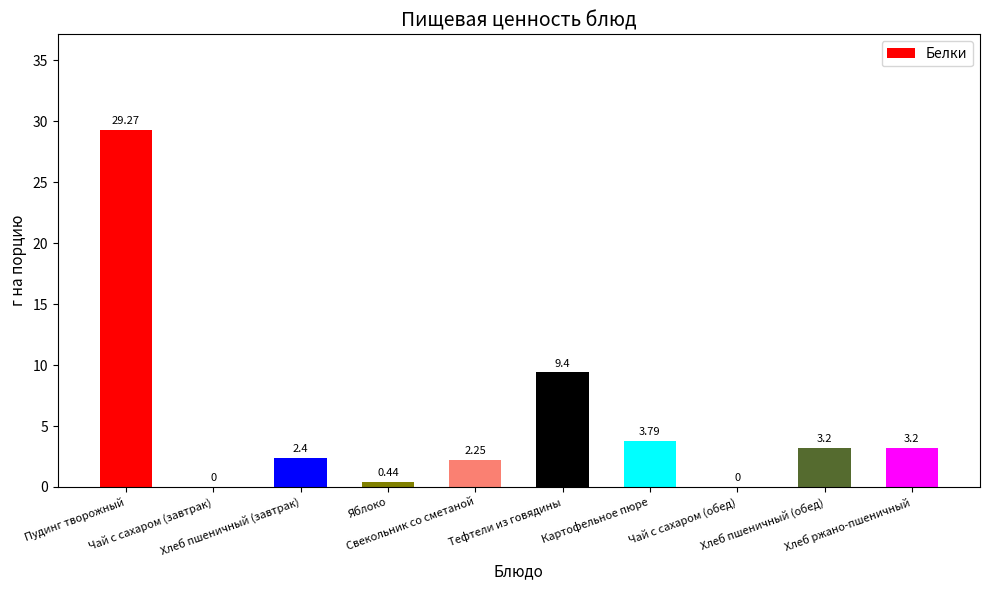

Which label corresponds to the largest value in the chart?

Пудинг творожный